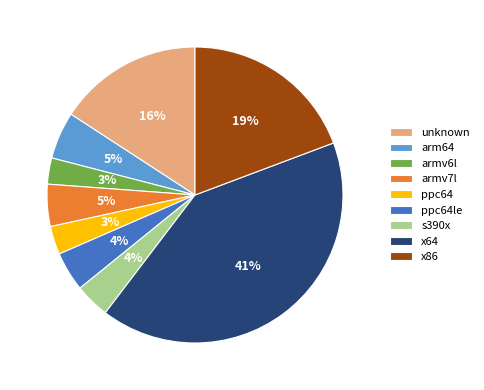

The ppc64 slice represents 3% of the pie. True or false?

True